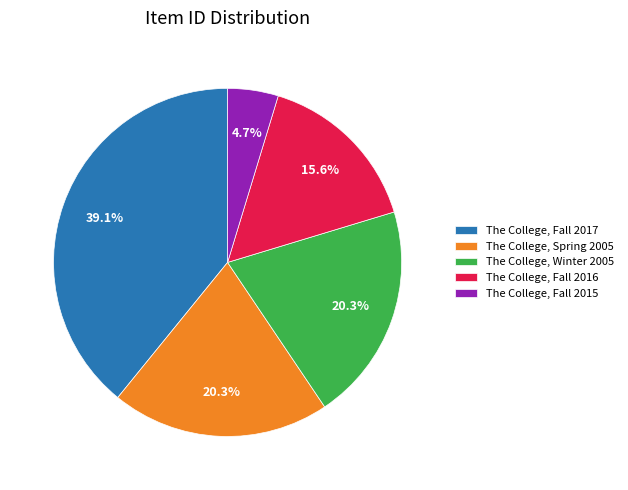

What portion of the pie excludes The College, Spring 2005?

79.7%